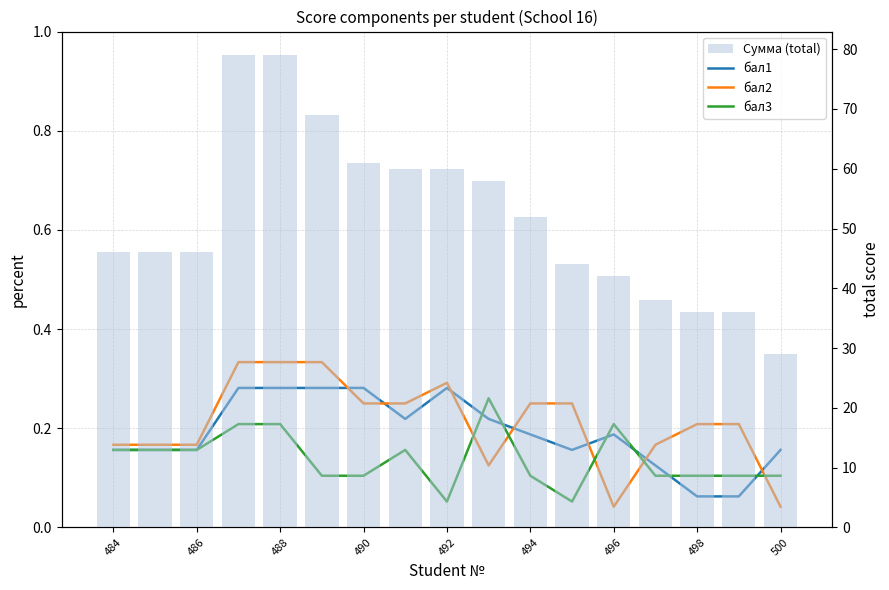

Is it true that бал3 equals 0.3 at 9?

True